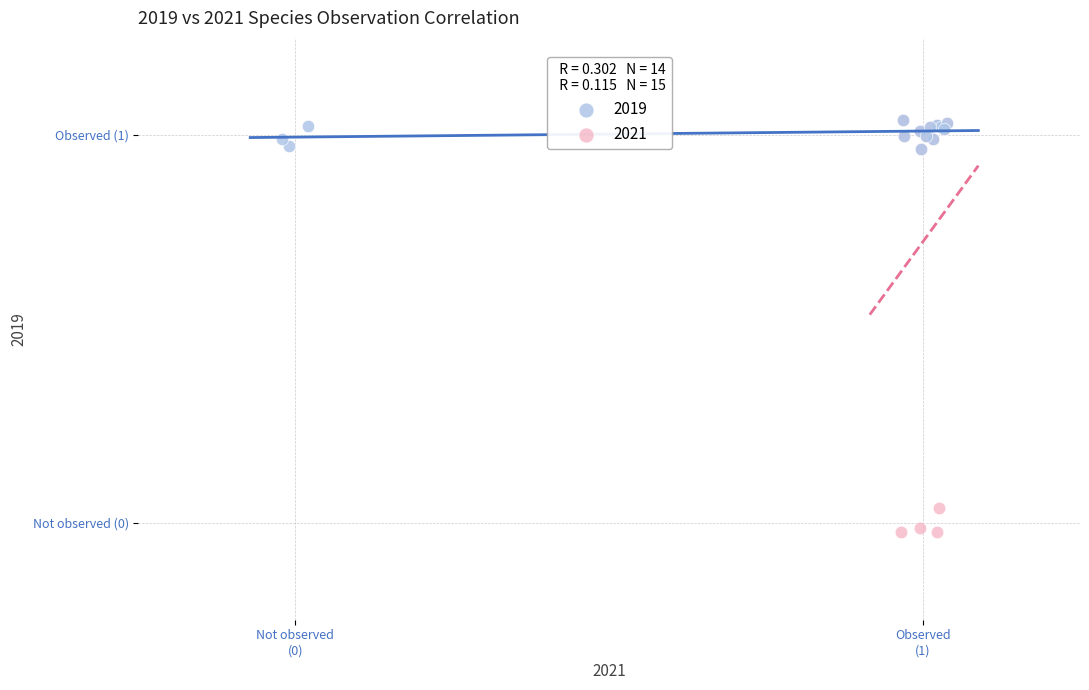

What are all the series names shown in the legend?

2019, 2021